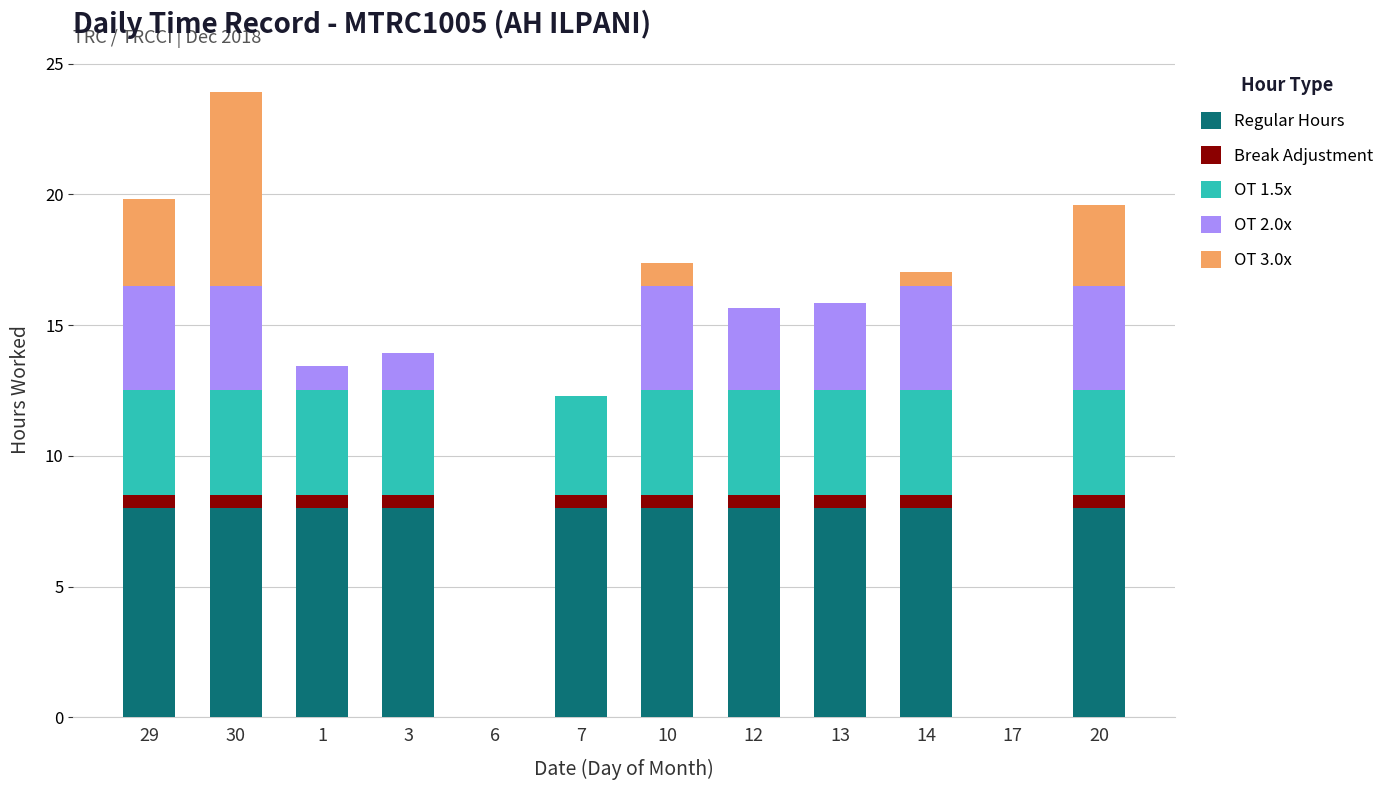

At which category is the sum across all series the highest?

30